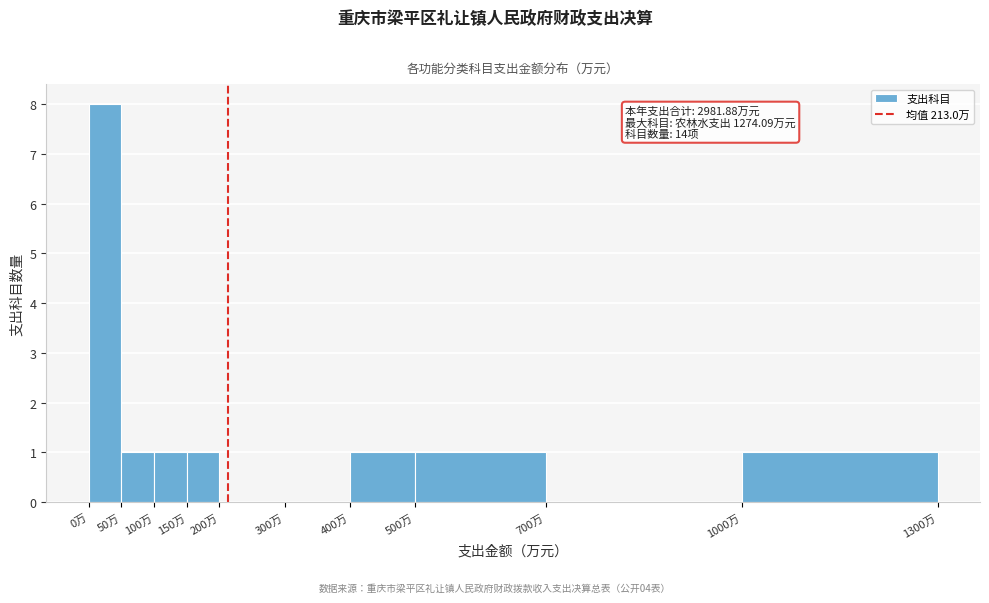

Over which range of the x-axis is the bar tallest?

0 to 50